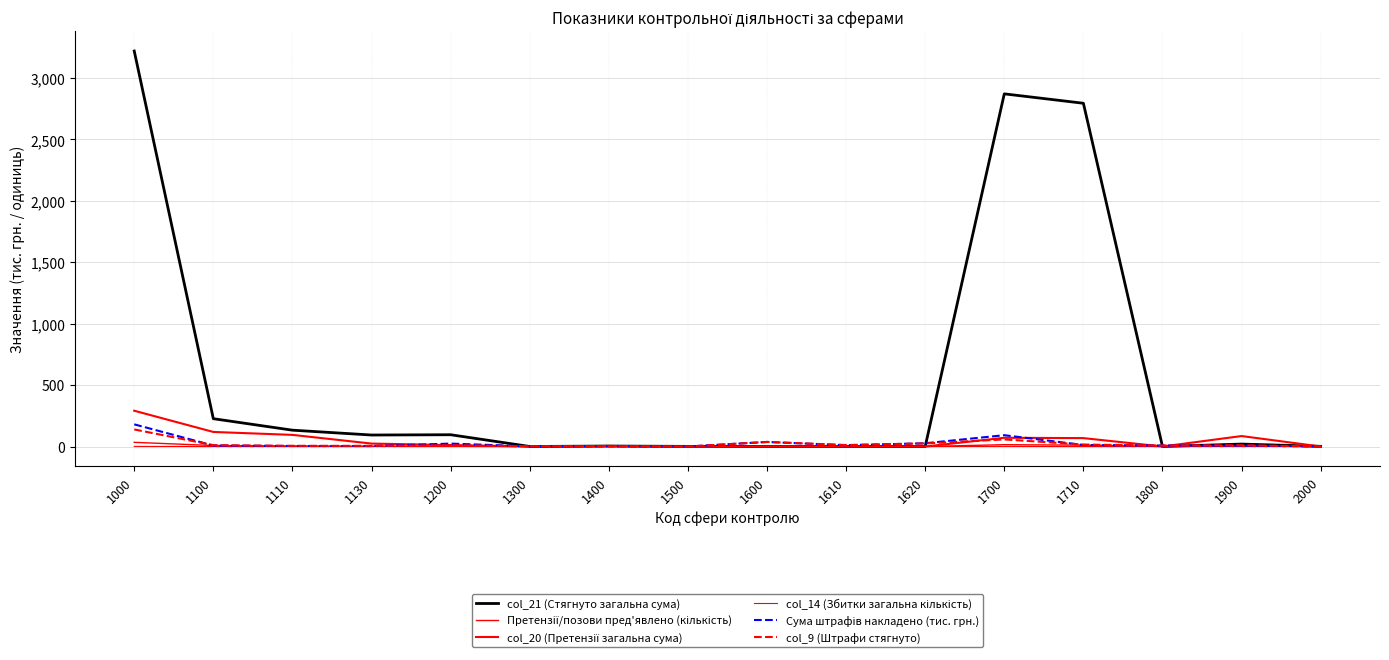

Does the chart have visible grid lines?

Yes